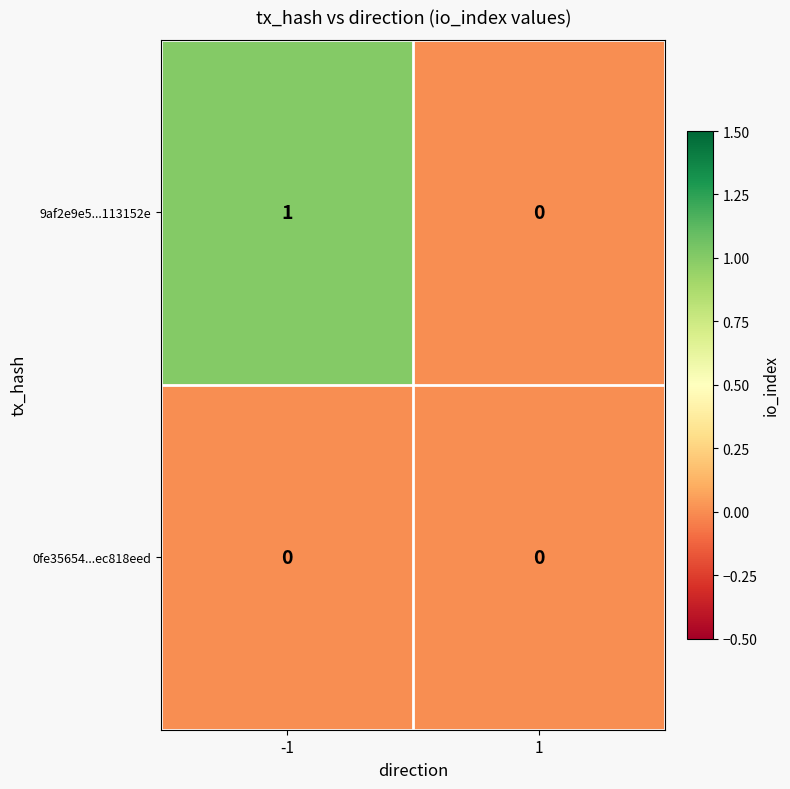

Count the number of categories in the chart.

2